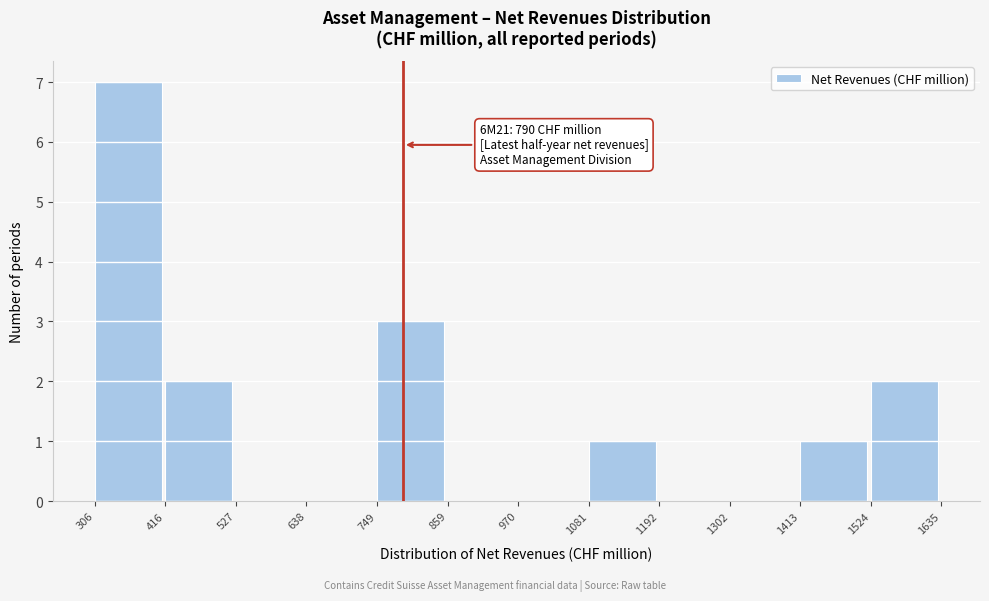

Over which range of the x-axis is the bar tallest?

306 to 416